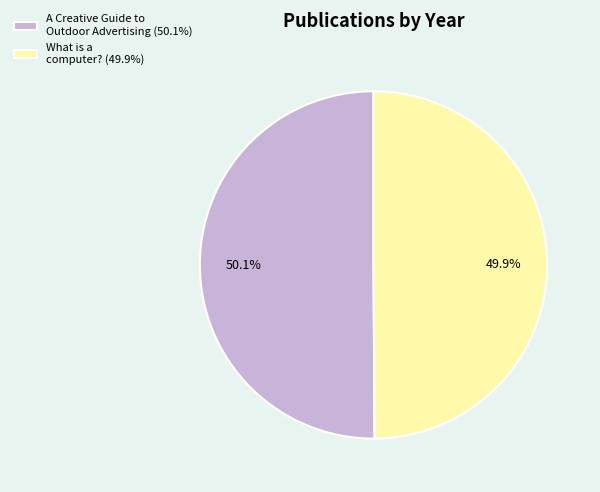

Is there any slice that represents more than half of the pie?

Yes